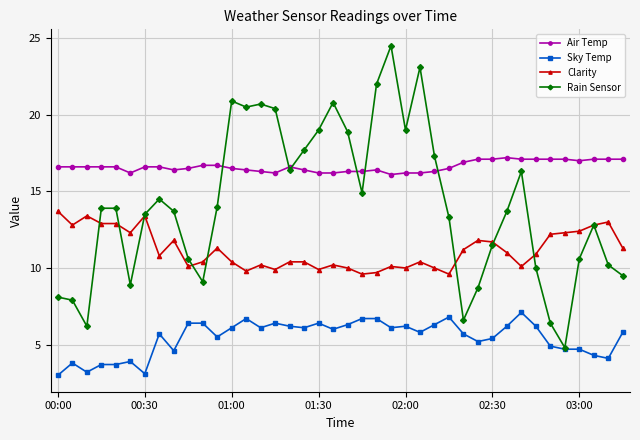

What is the maximum value for Air Temp?

17.2